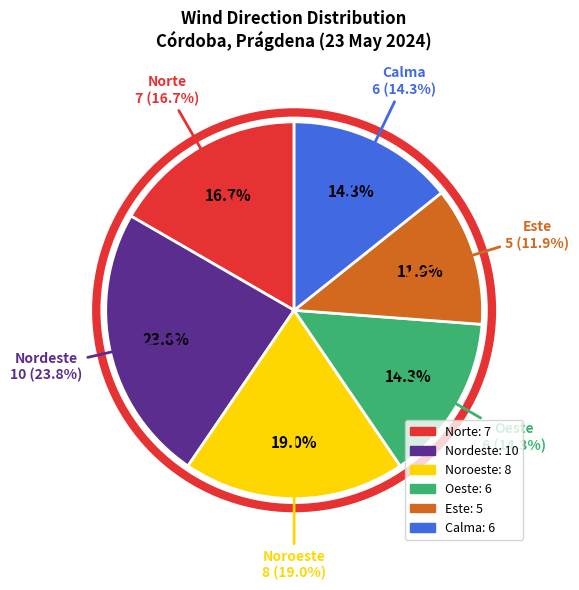

To the nearest percent, what is the difference between the largest and smallest slice percentages?

12%